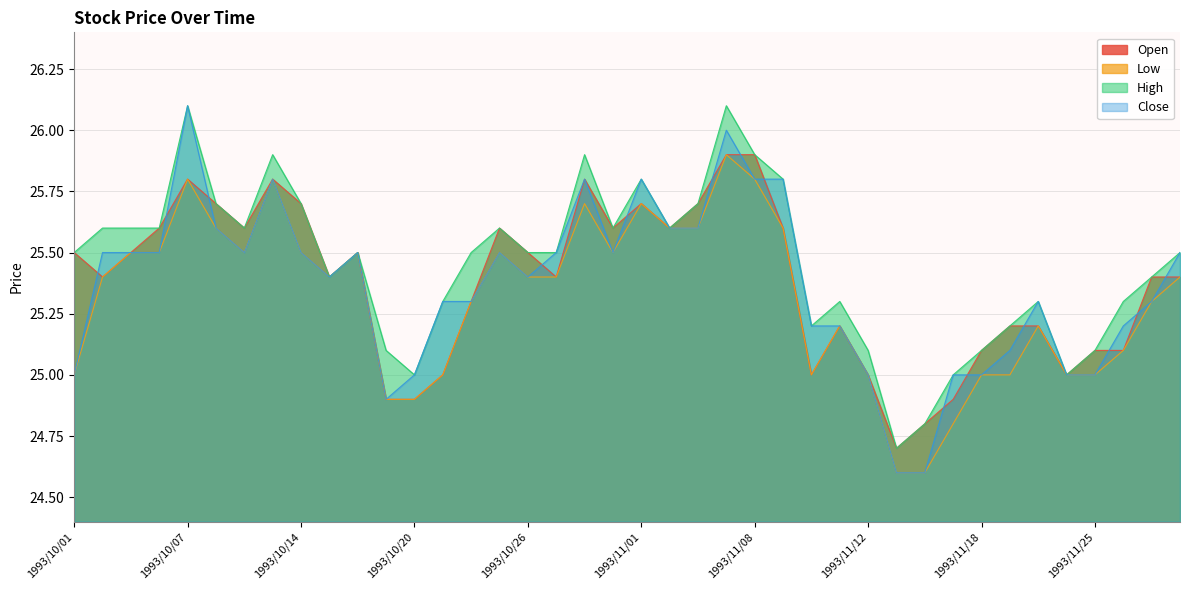

Which series has the widest spread of values?

Close